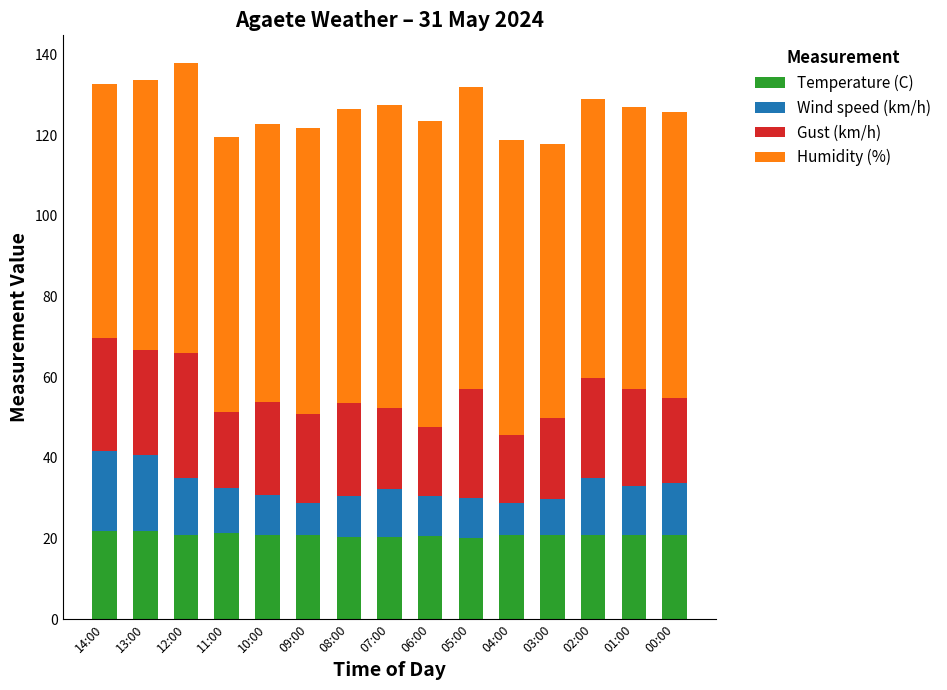

The Temperature (C) series shows 20.9 at 02:00. True or false?

True